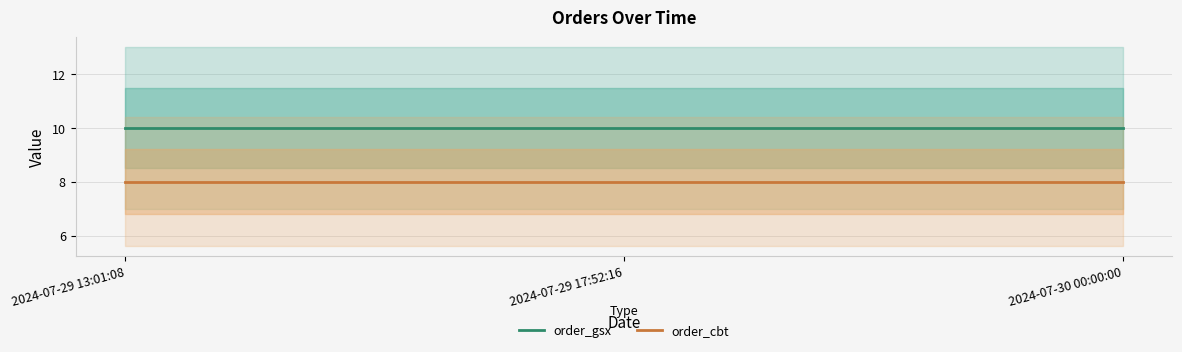

What is the label of the 2nd point from the left?

2024-07-29 17:52:16